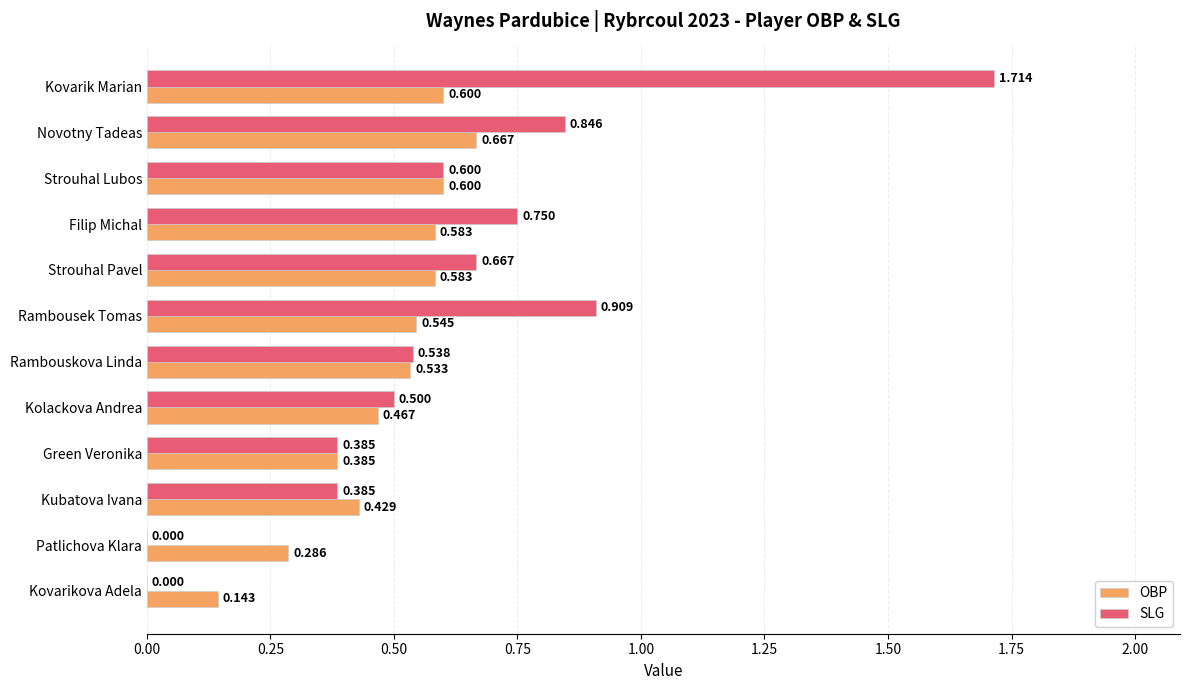

Is the value of SLG at Rambouskova Linda greater than the value of OBP at Green Veronika?

Yes